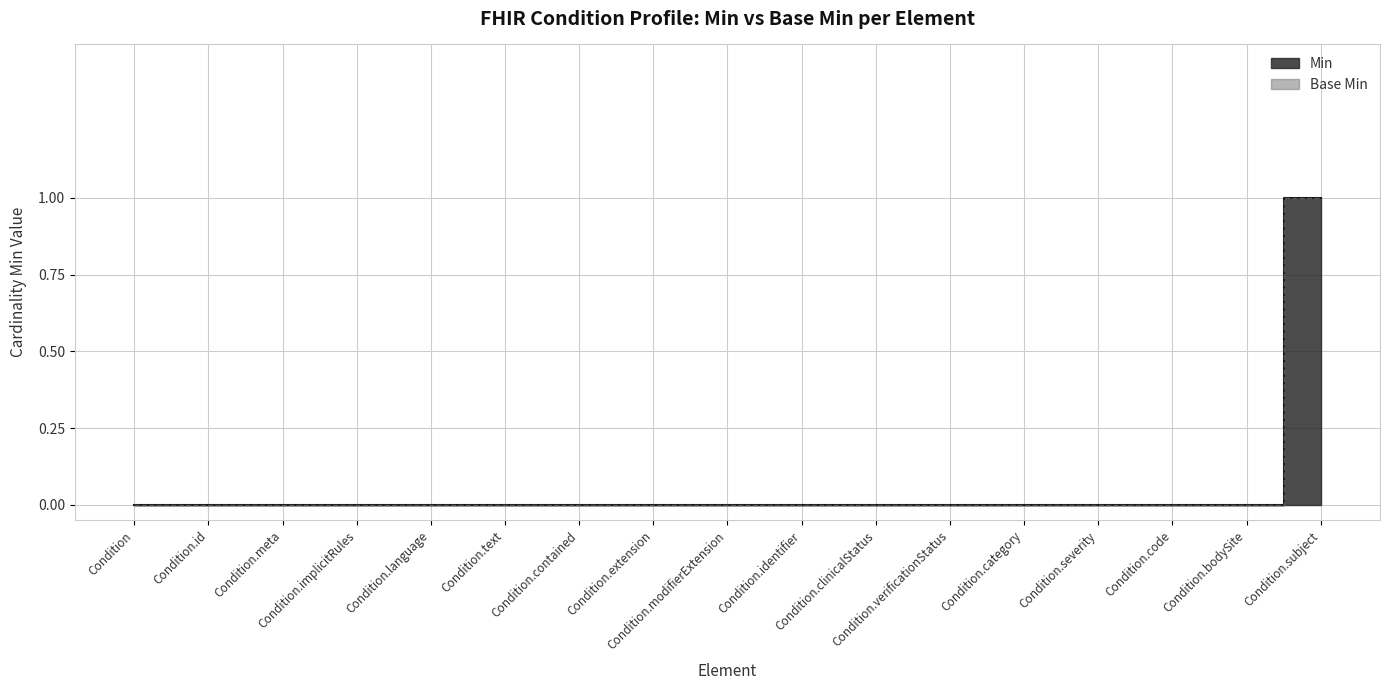

Which category has the lowest value across all series?

Condition